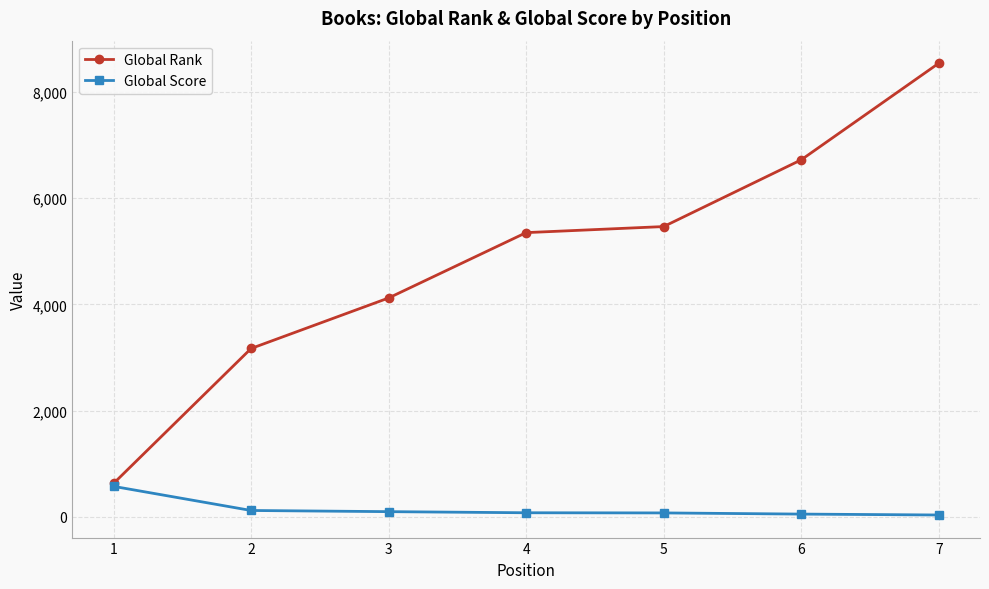

Between 4 and 7, which series saw the biggest shift?

Global Rank